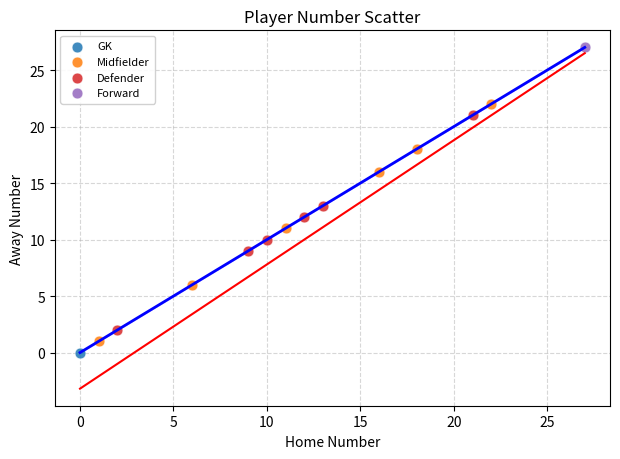

Which series reaches the minimum Y coordinate?

GK